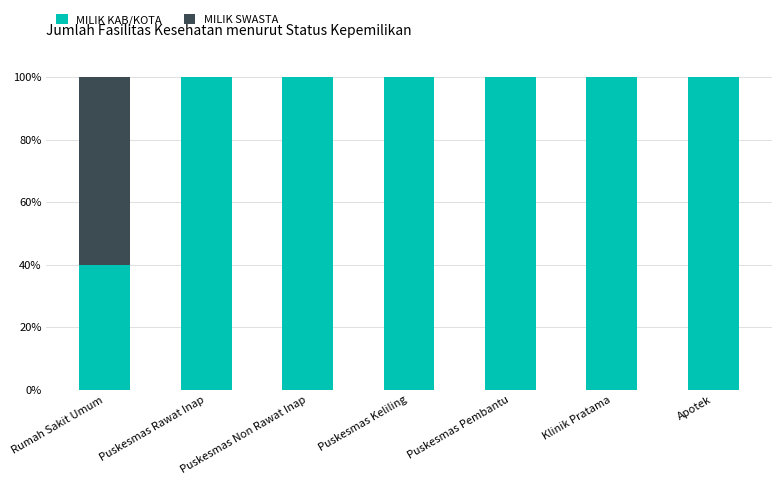

What is the sum of all MILIK KAB/KOTA values?

640